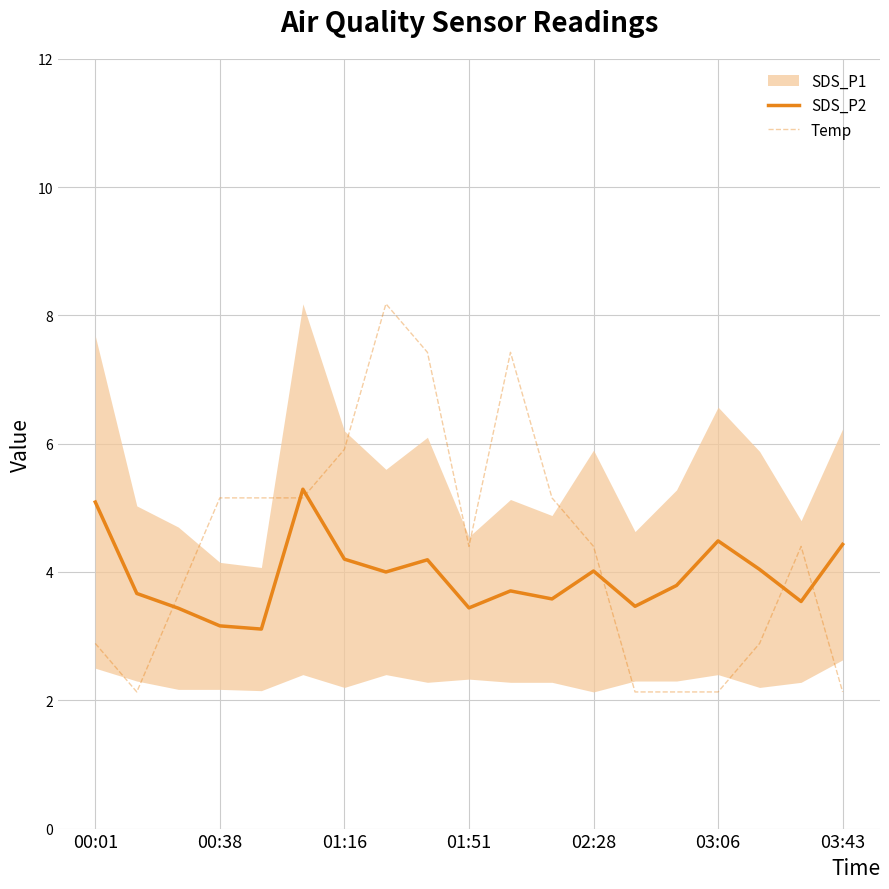

Is it true that Temp equals 7.4 at 02:28?

False